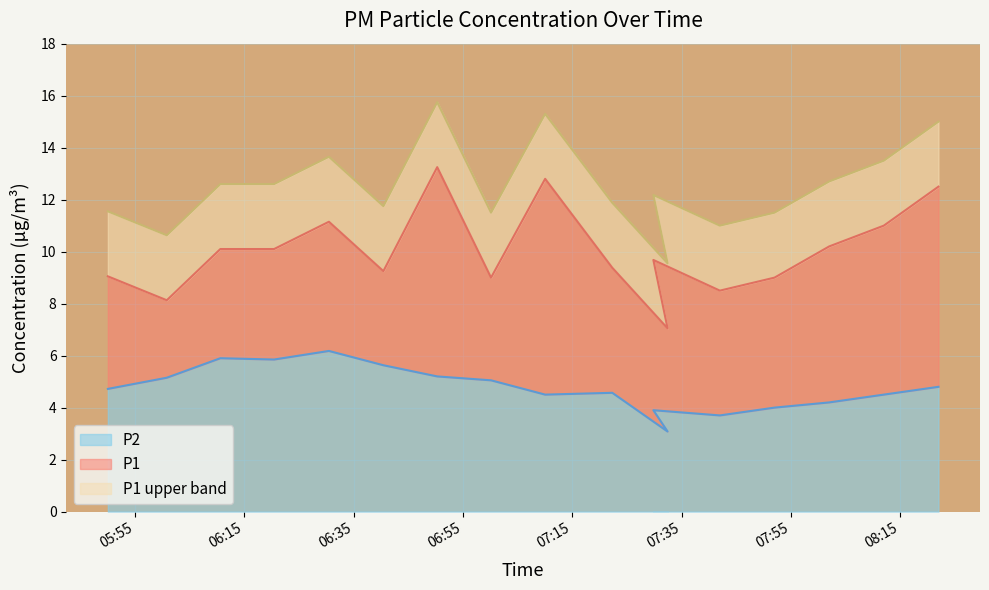

True or false: P1 and P1_upper intersect in this chart.

False